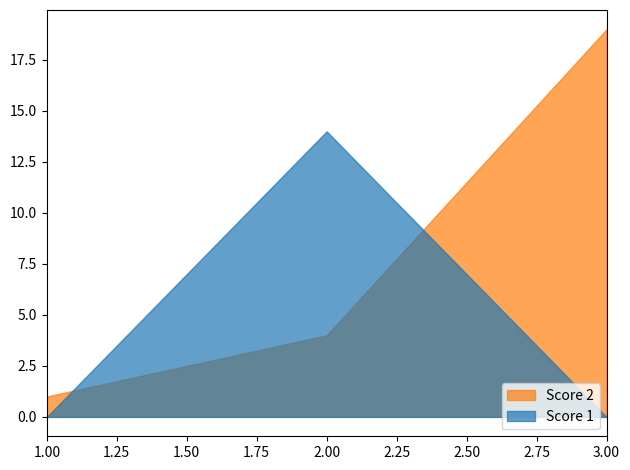

The value of Score 1 at 2 is 14. True or false?

True